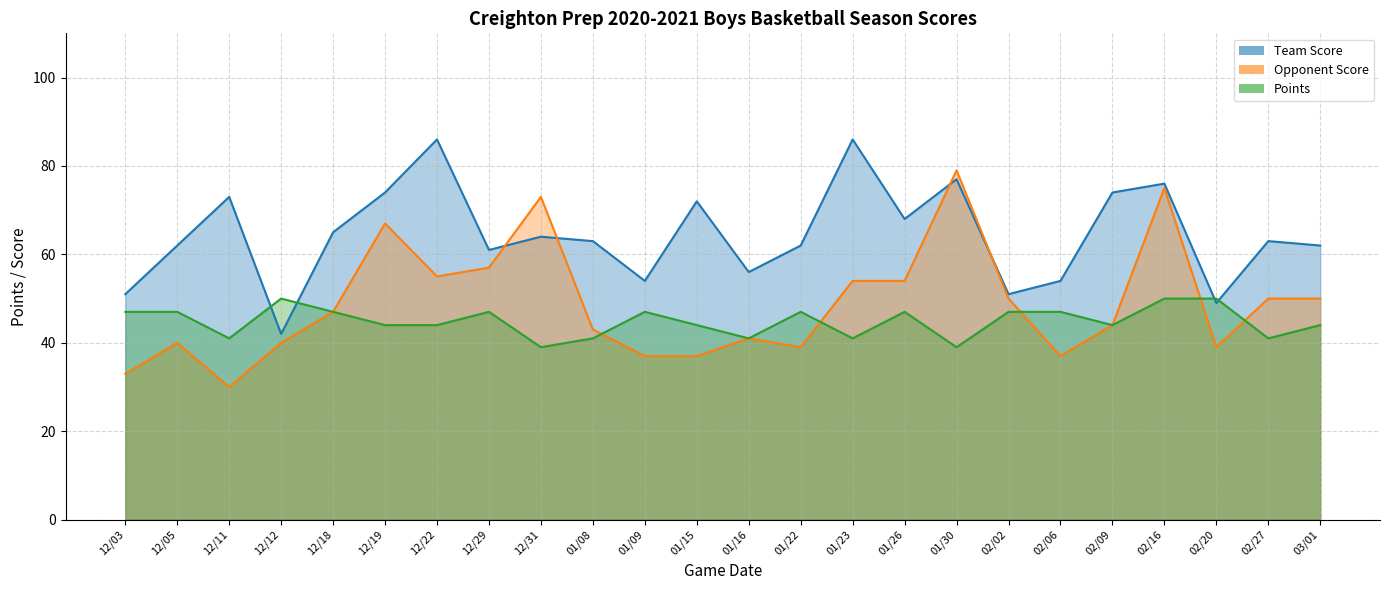

How many interior local valleys does the Team Score series have?

7